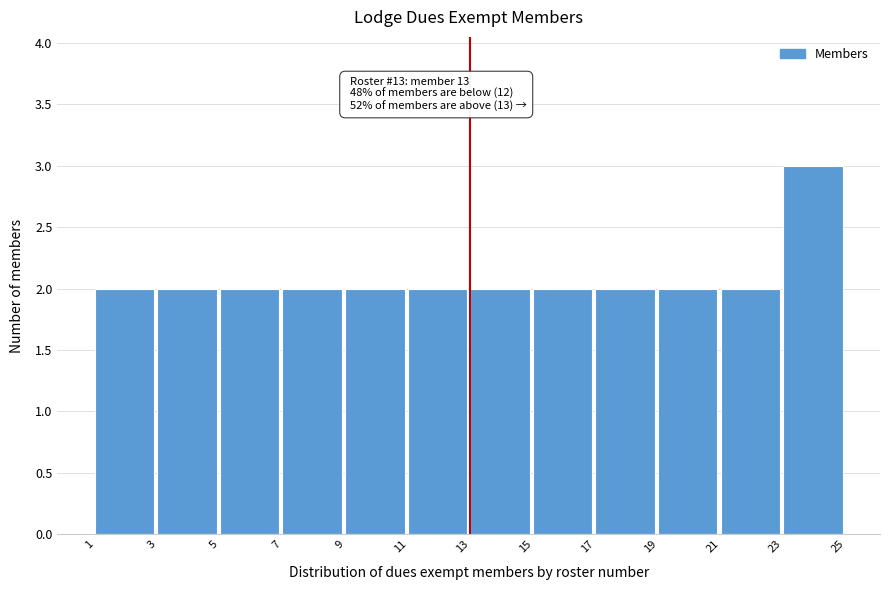

Which range on the x-axis has the tallest bar?

23 to 25